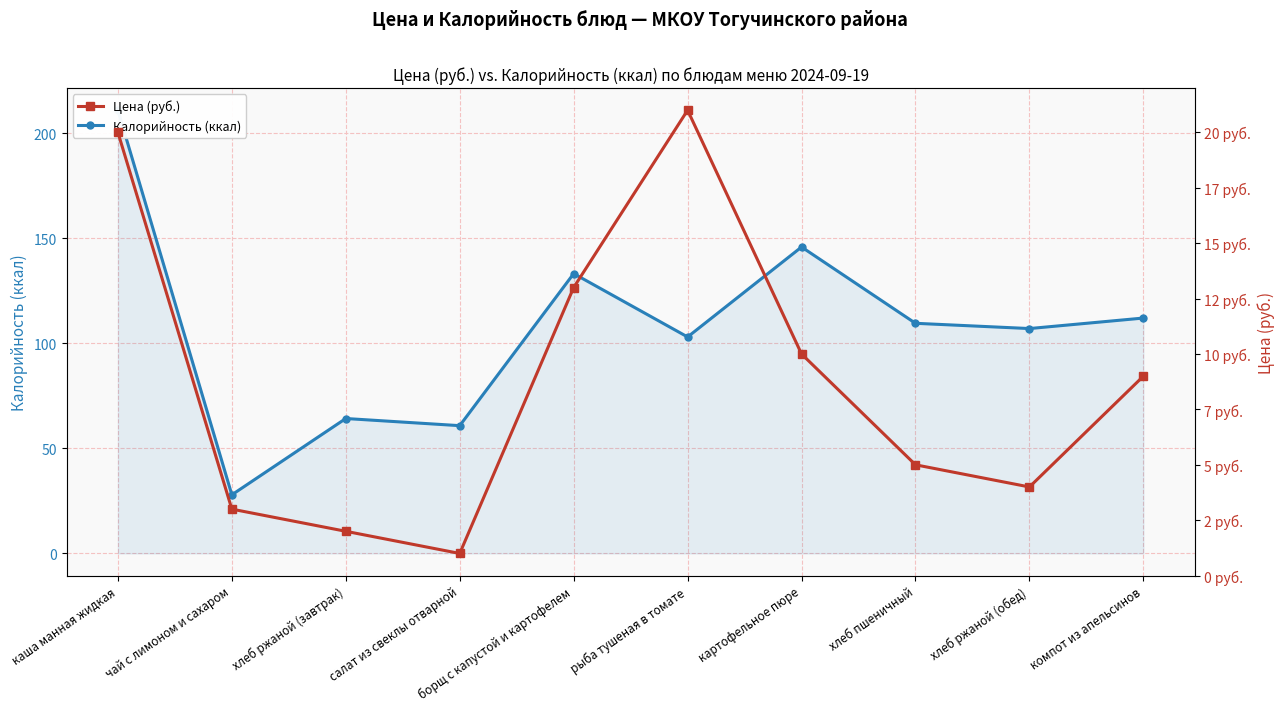

What are all the series names shown in the legend?

Калорийность (ккал), Цена (руб.)